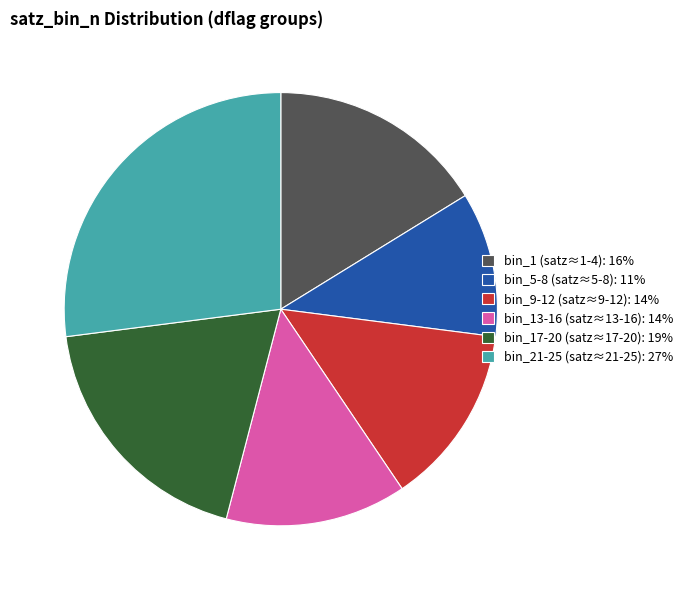

Between bin_9-12 (satz≈9-12): 14% and bin_21-25 (satz≈21-25): 27%, which is larger?

bin_21-25 (satz≈21-25): 27%